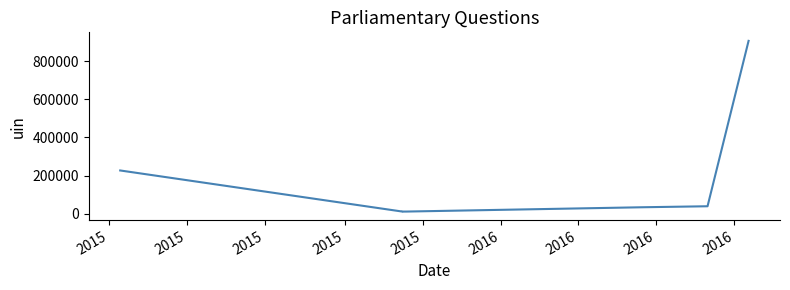

Reading left to right, extract all data points from this chart.

226381	10940	10941	10939	33505	38772	905822